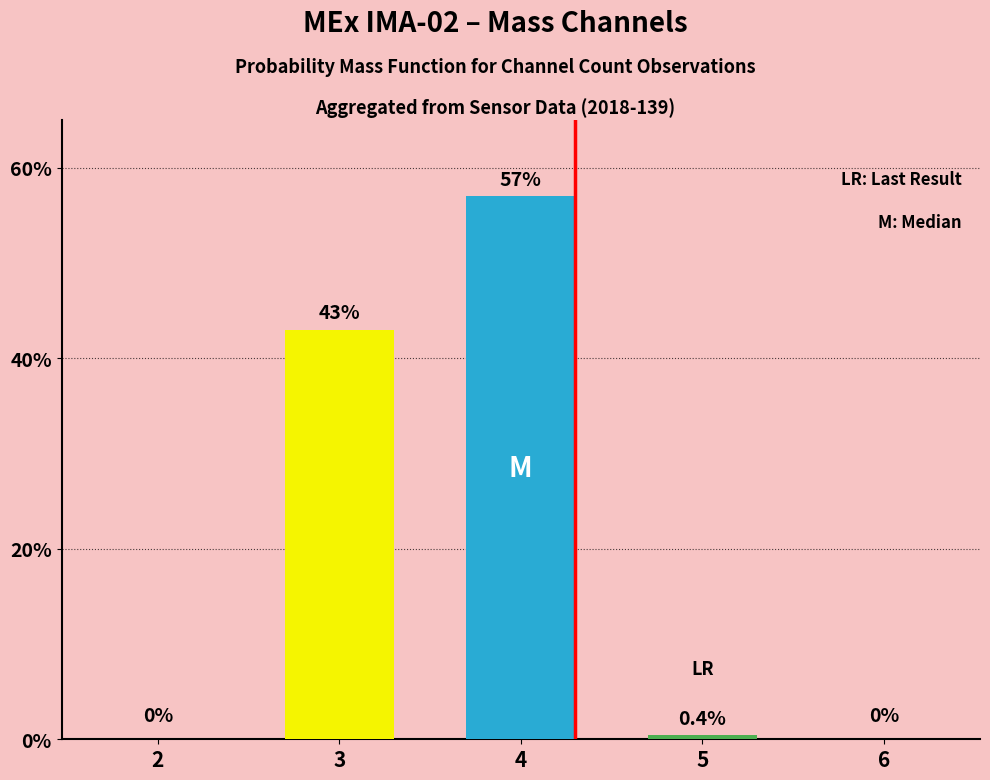

Reading left to right, what are all the values shown in this chart?

2=0.0	3=43.0	4=57.0	5=0.4	6=0.0